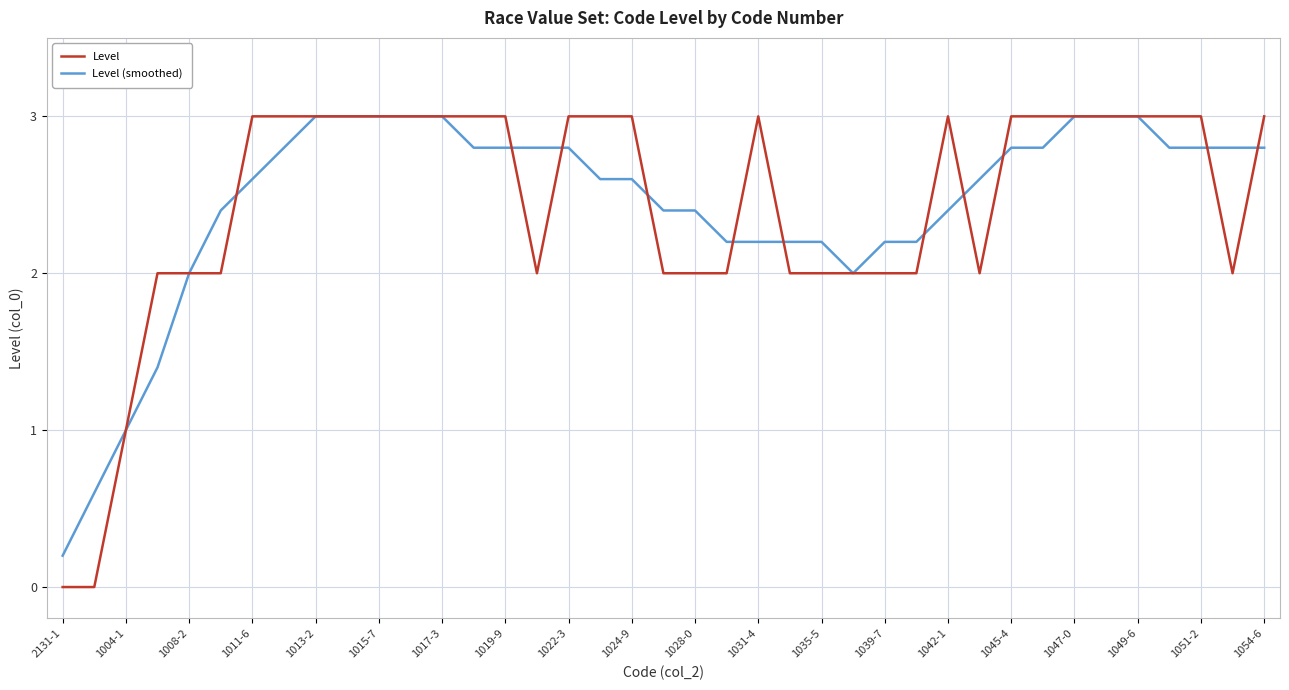

What is the maximum value for Level?

3.0